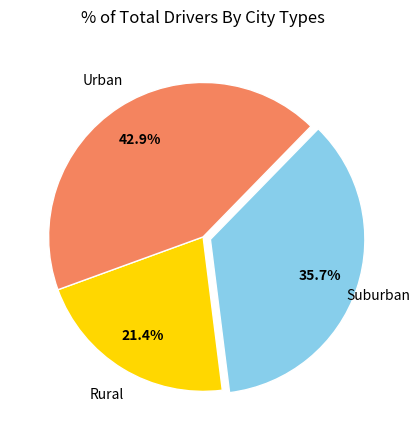

Does any single category account for the majority?

No